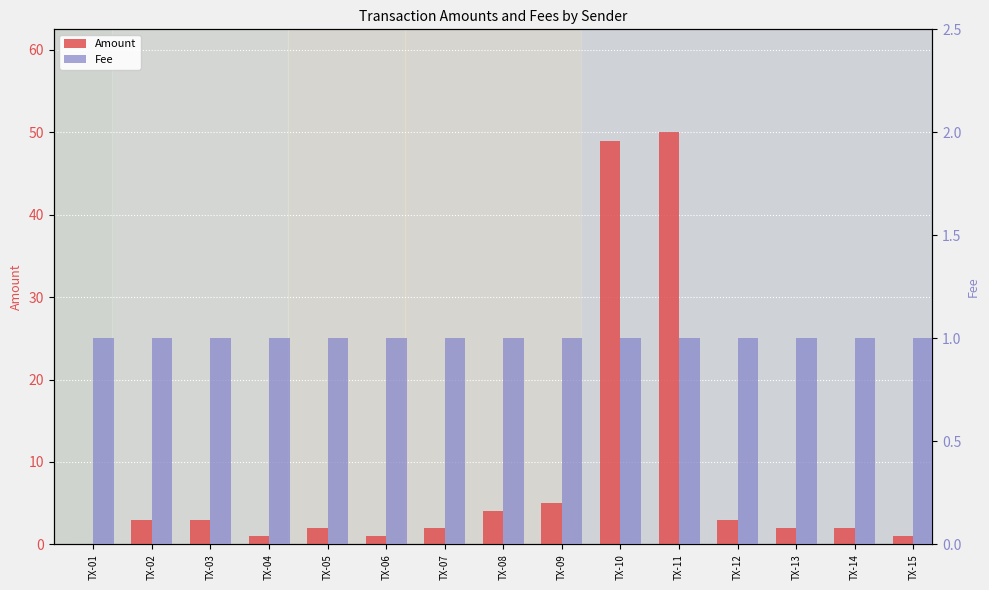

What is the spread (max minus min) of values at TX-05?

1.0